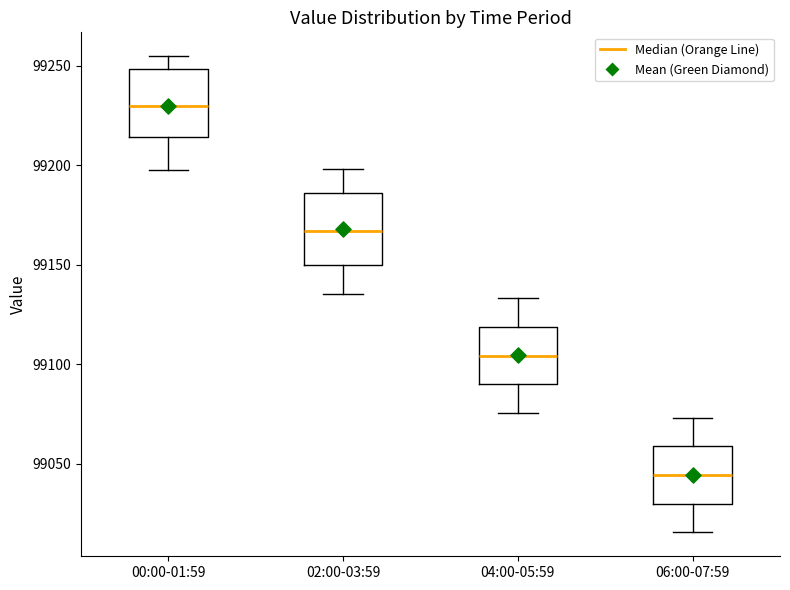

Which box has the lowest median line?

06:00-07:59